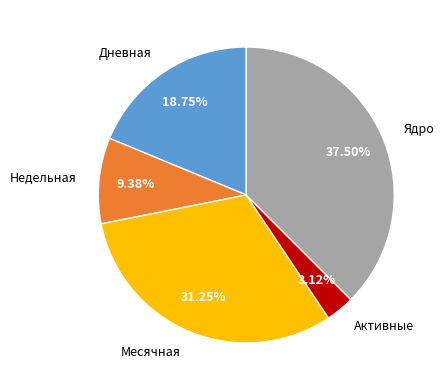

Is there any slice that represents more than half of the pie?

No